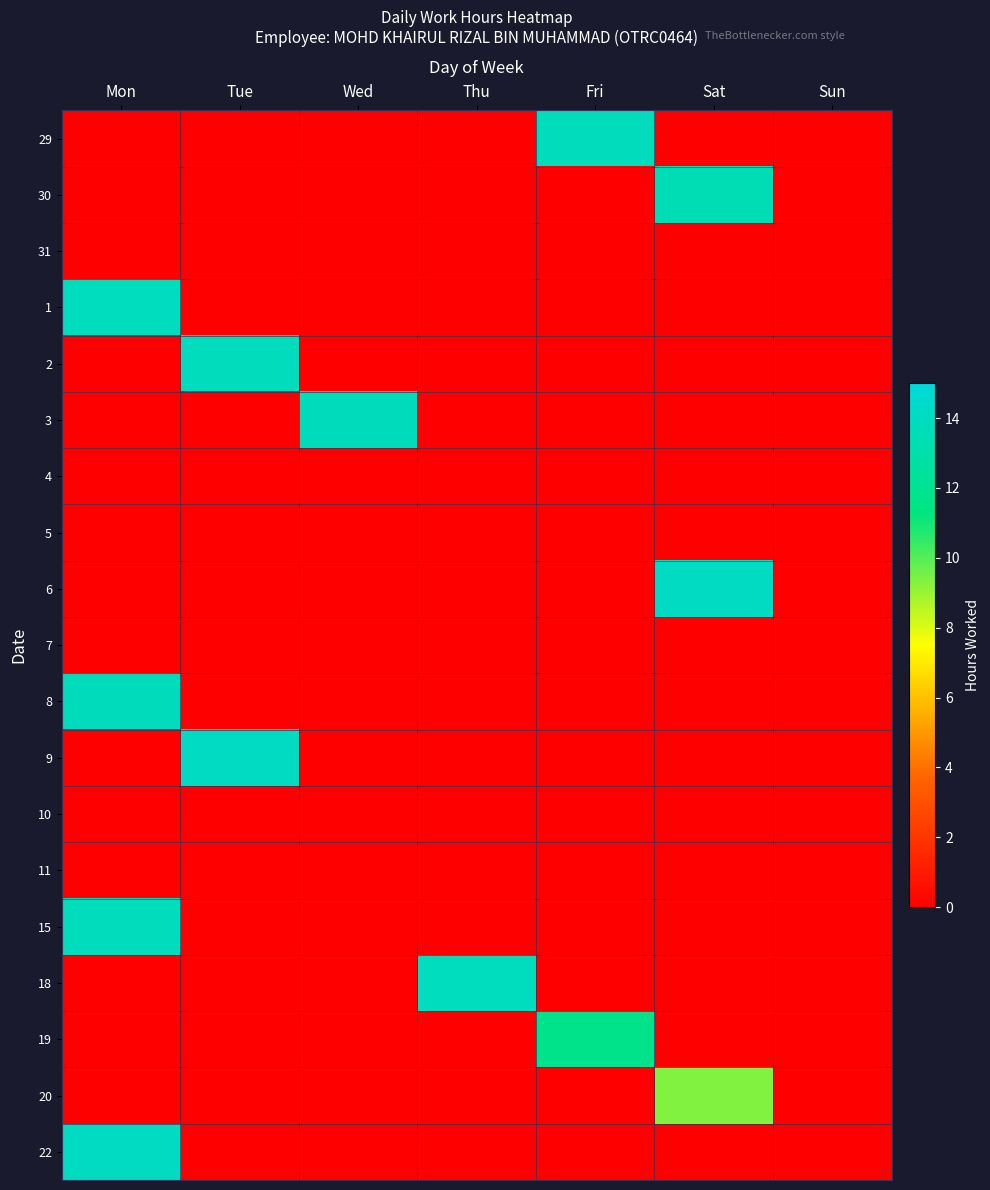

Count the number of categories in the chart.

7